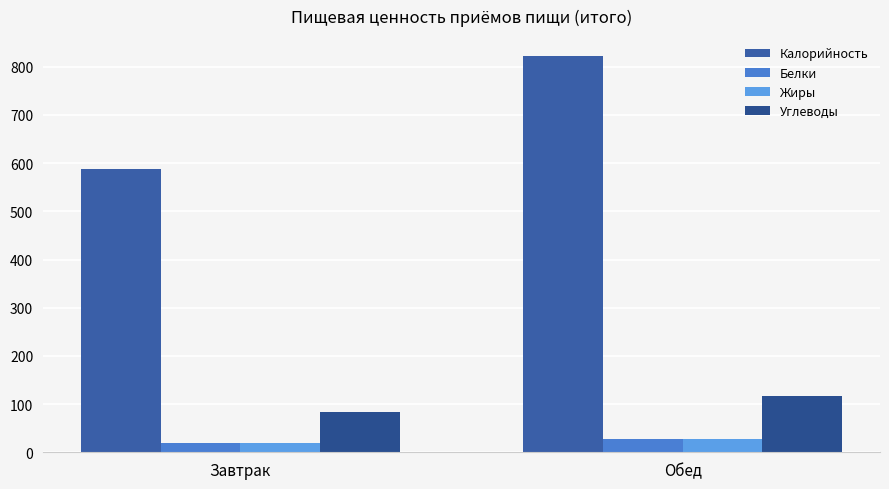

What is the difference between the maximum and minimum values in the Белки series?

7.7